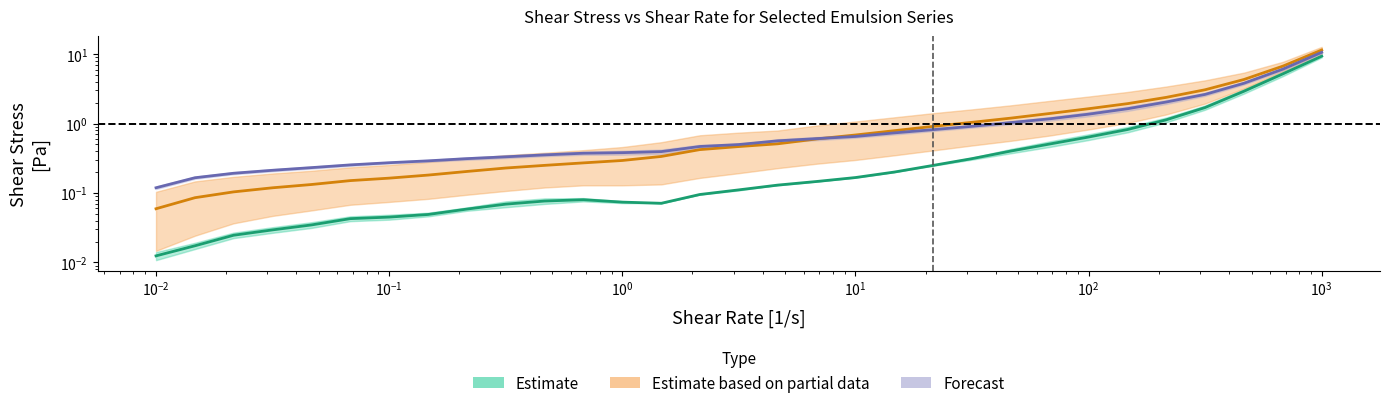

True or false: CB-10%-0 (Shear Stress) and RB-10%-0 (Shear Stress) intersect in this chart.

False